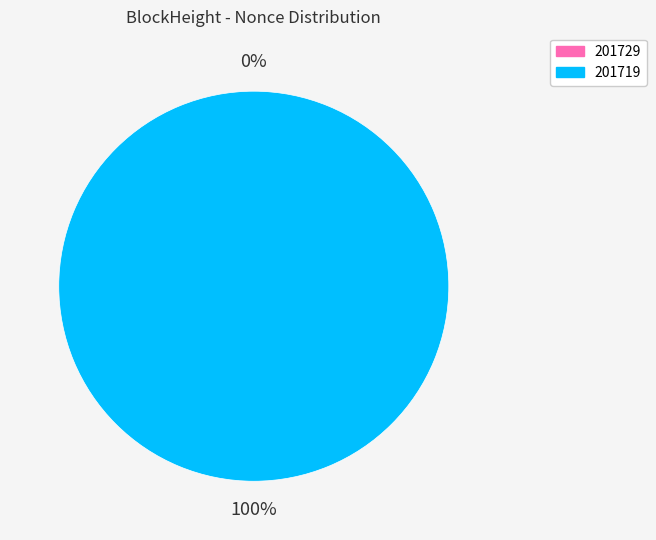

Combined, what portion of the pie is 201729 and 201719?

100.0%